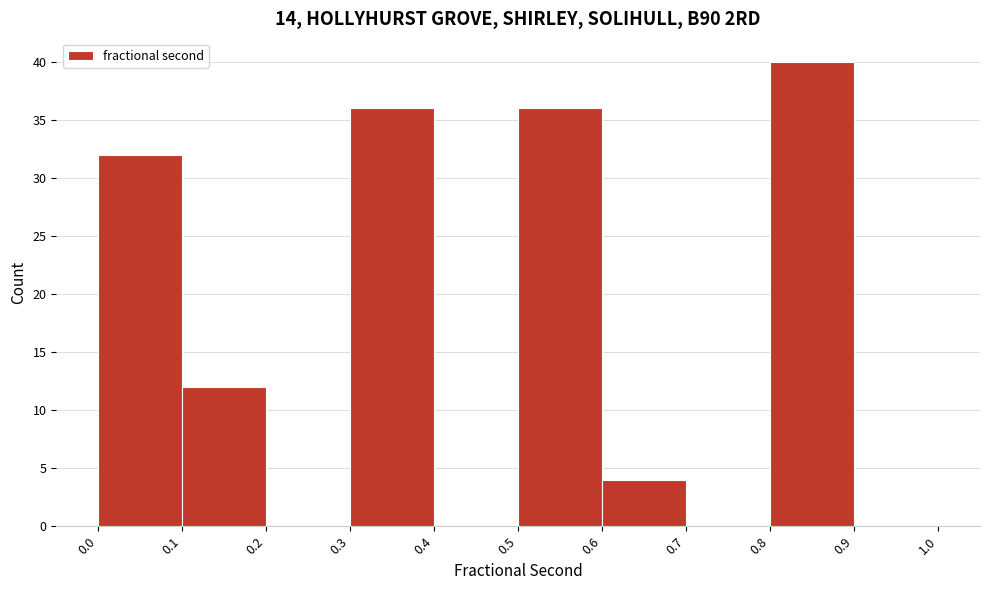

What is the height of the bar covering 0.8 to 0.9 on the x-axis? The values are not printed on the chart, so give them approximately, as read against the axis.

40